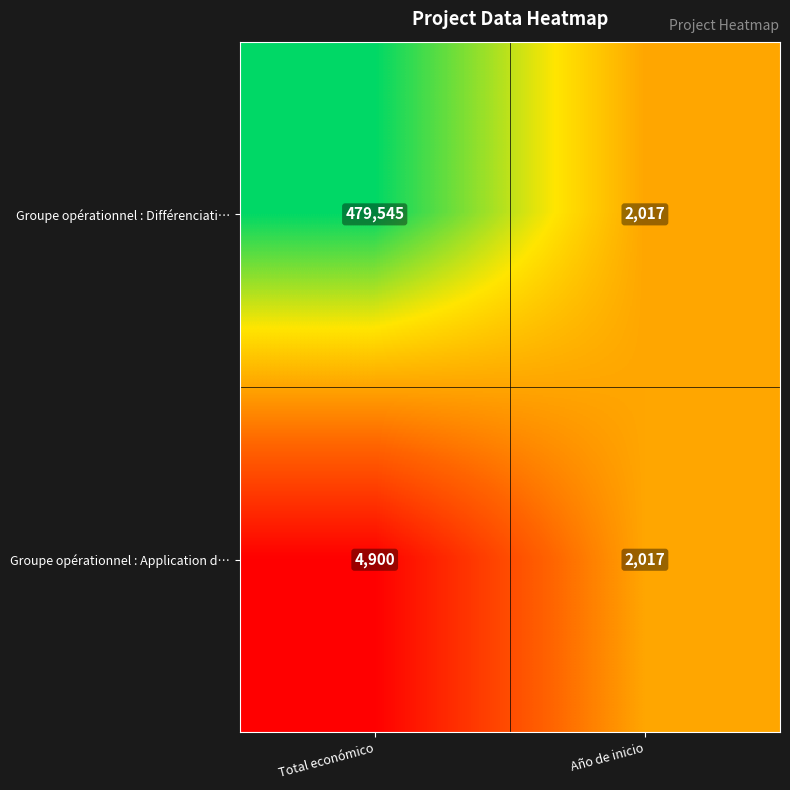

The value of Groupe opérationnel : Différenciati… at Año de inicio is 1171. True or false?

False